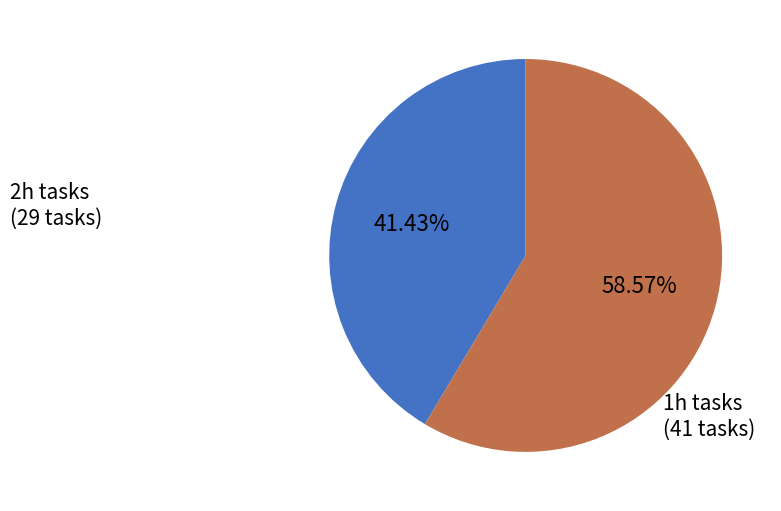

To the nearest percent, what portion does 2h represent?

41%